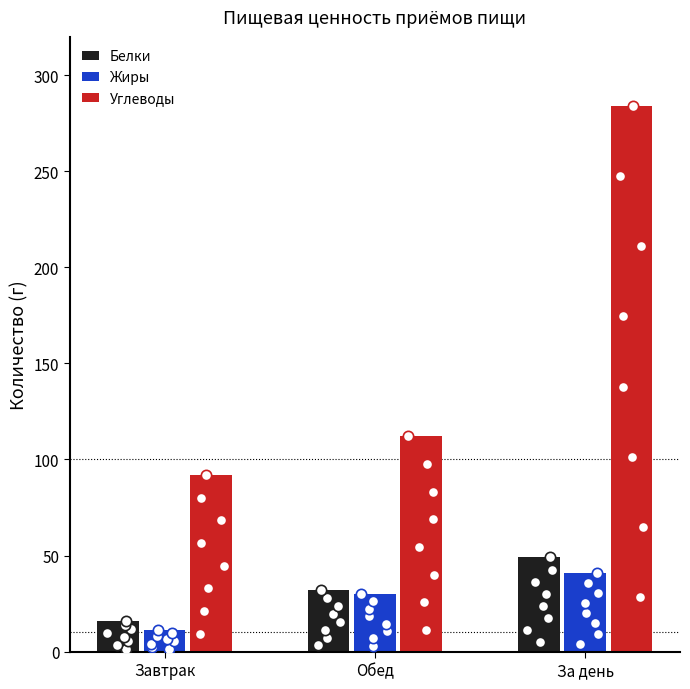

Which series reaches the minimum Y coordinate?

Жиры